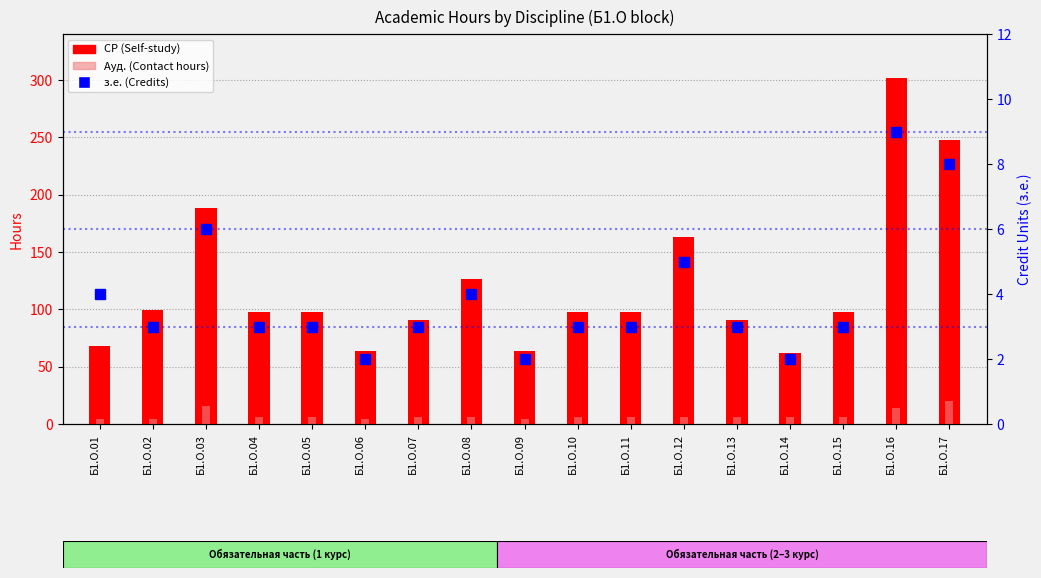

Which series has the largest range (max minus min)?

СР (Self-study)